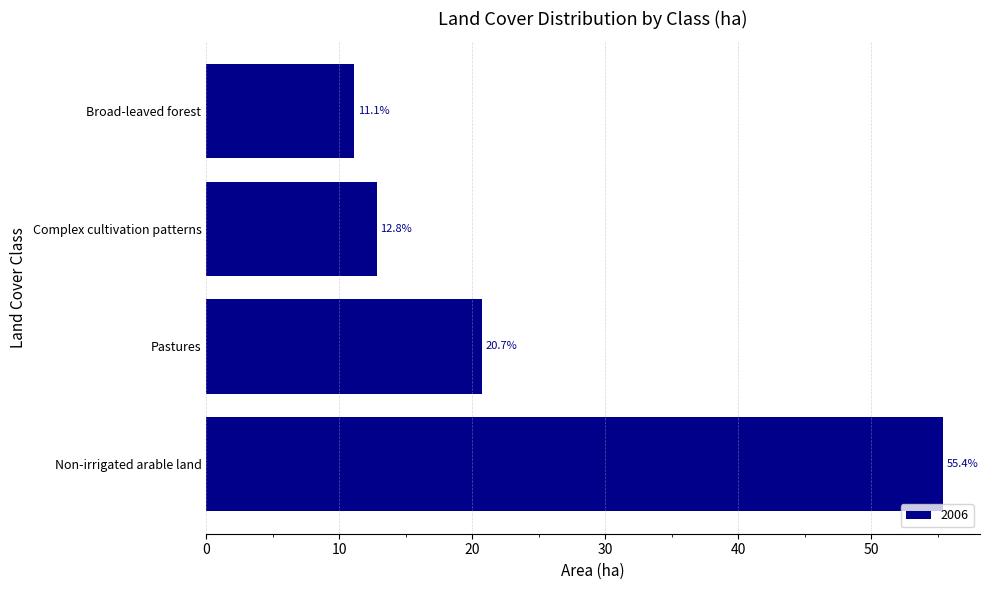

The value at Non-irrigated arable land is 83.3. True or false?

False